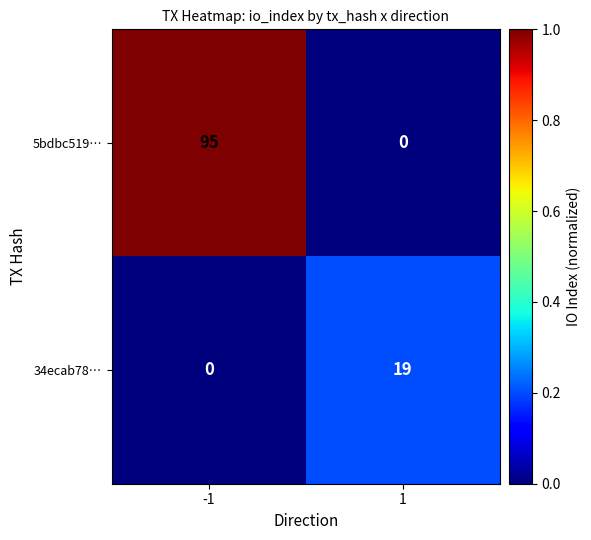

What is the total value across all series at -1?

95